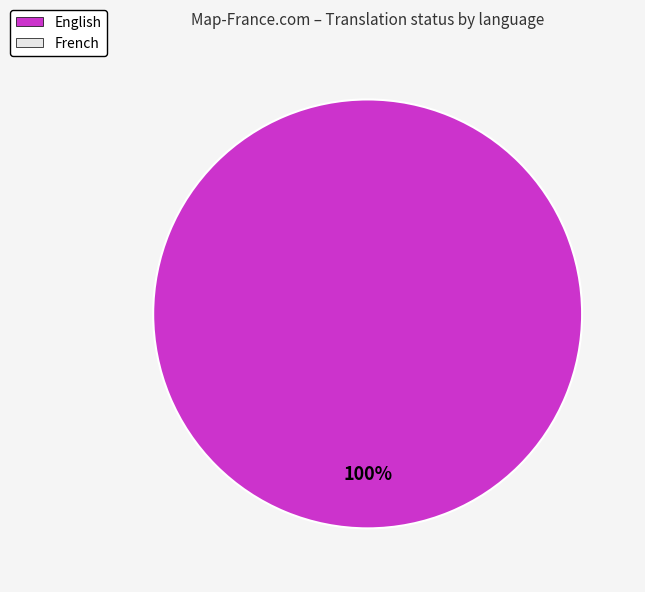

Is there any slice that represents more than half of the pie?

Yes